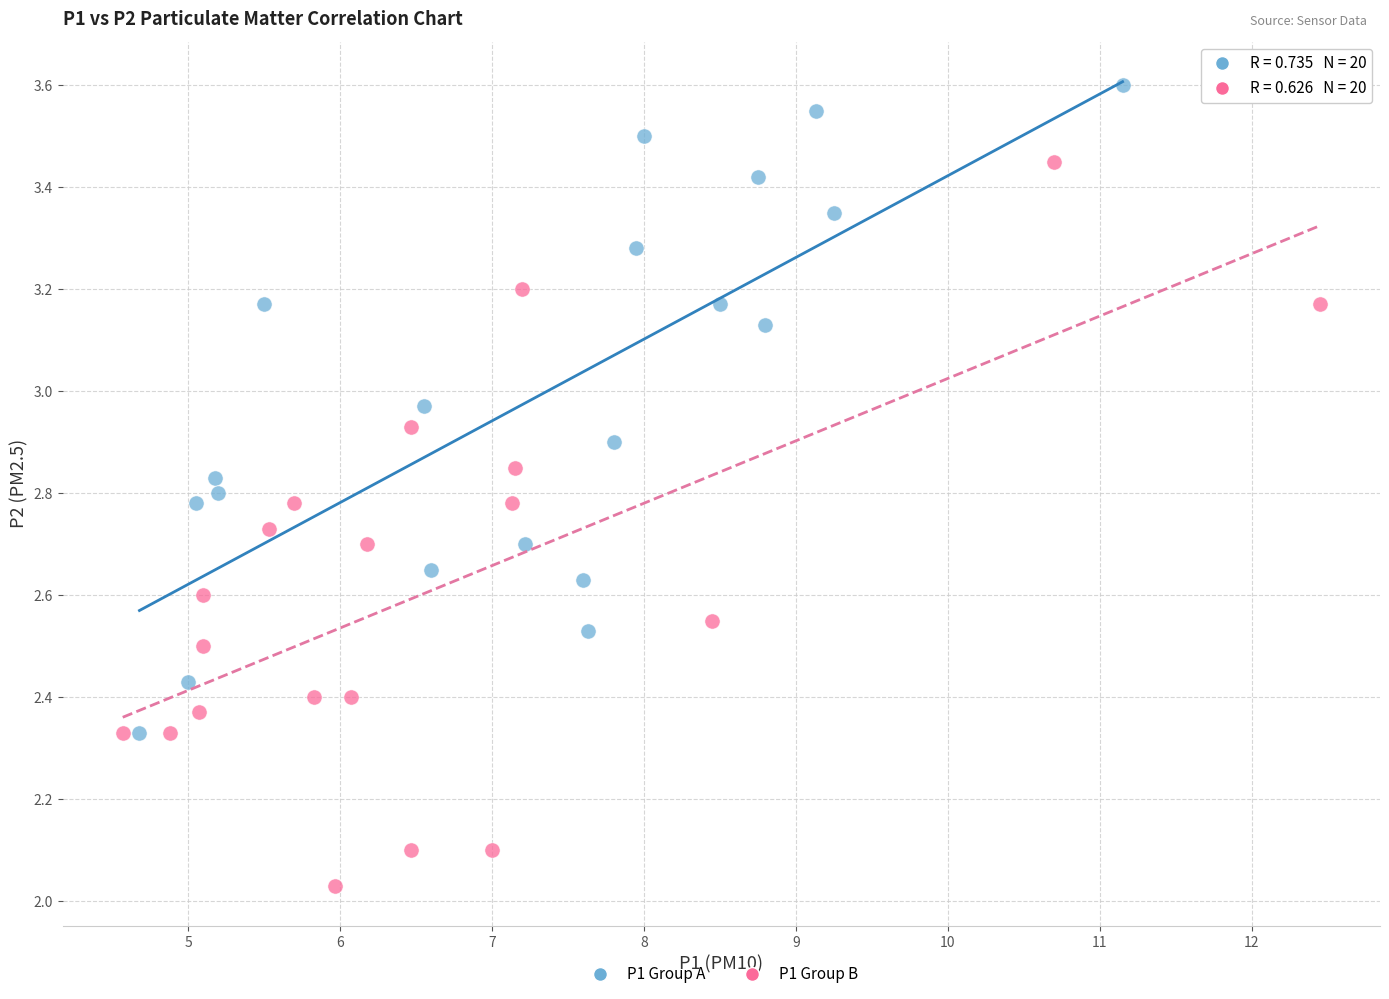

Which series contains the lowest Y value?

P1 Group B